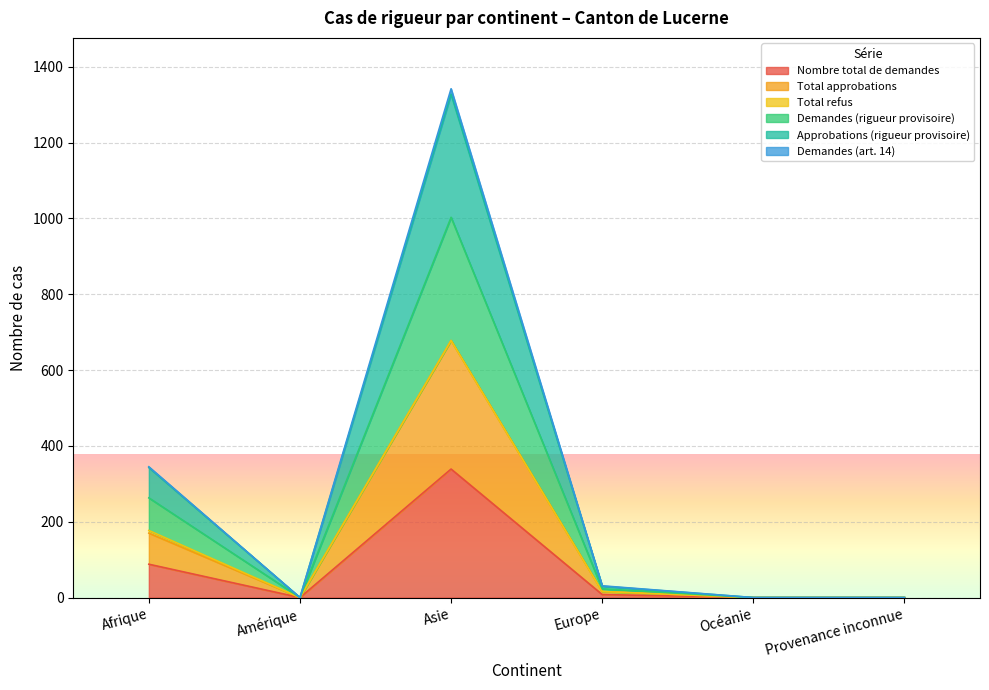

The Nombre total de demandes series shows 0 at Provenance inconnue. True or false?

True